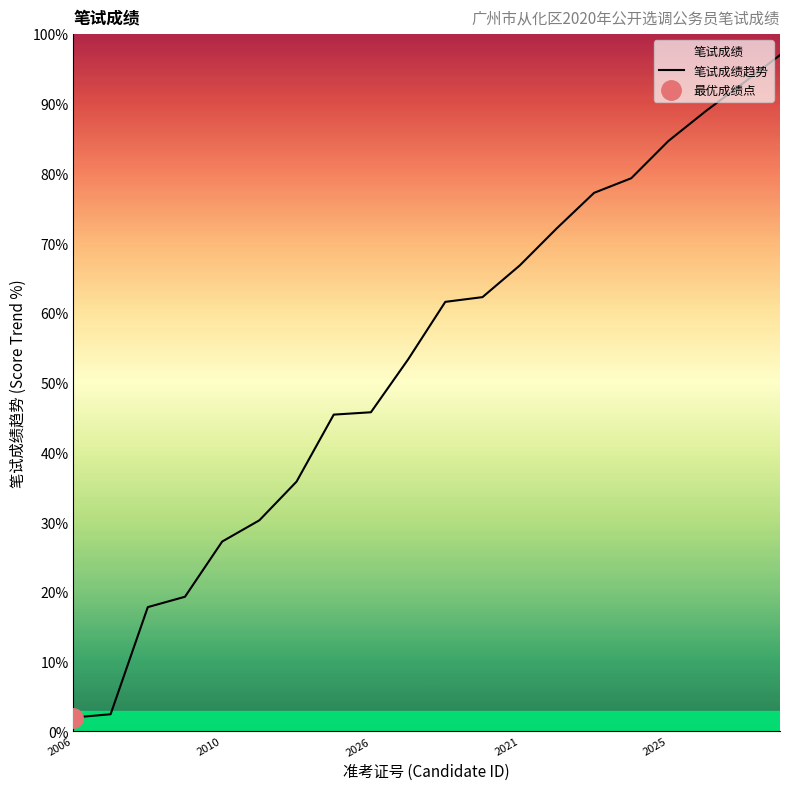

At which category does the chart reach its peak across all series?

19